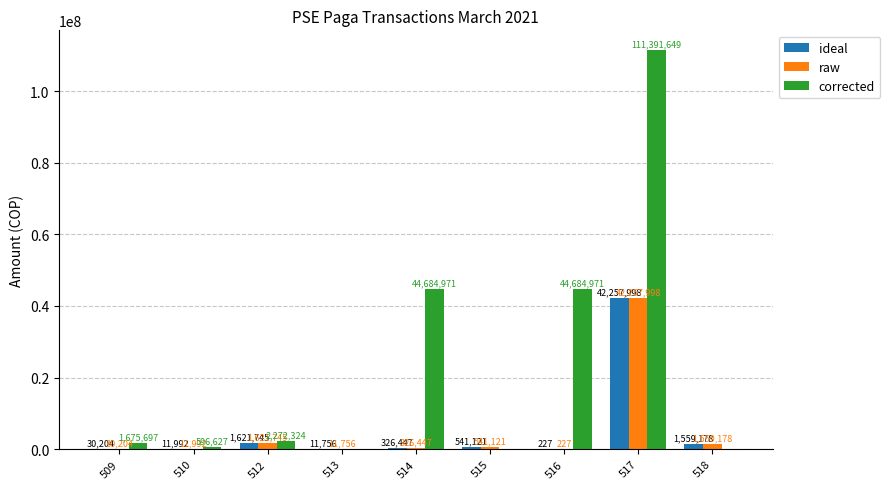

Reading left to right, what are all the values shown in this chart?

ideal: 30204	11992	1621745	11756	326447	541121	227	42257998	1559178
raw: 30204	11992	1621745	11756	326447	541121	227	42257998	1559178
corrected: 1675697	596627	2272324	0	44684971	0	44684971	111391649	0